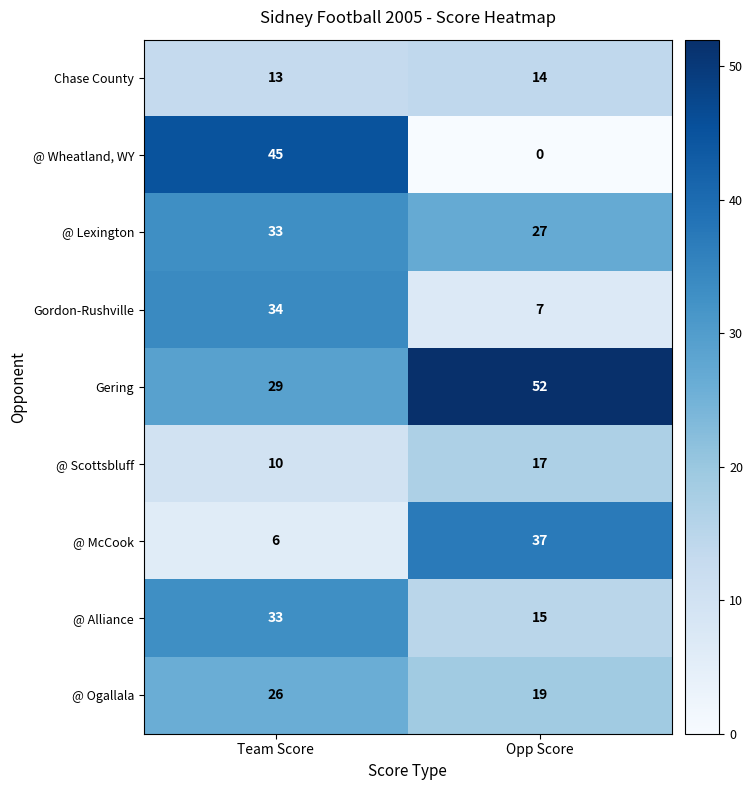

Reading left to right, what are all the values shown in this chart?

Chase County: Team Score=13	Opp Score=14
@ Wheatland, WY: Team Score=45	Opp Score=0
@ Lexington: Team Score=33	Opp Score=27
Gordon-Rushville: Team Score=34	Opp Score=7
Gering: Team Score=29	Opp Score=52
@ Scottsbluff: Team Score=10	Opp Score=17
@ McCook: Team Score=6	Opp Score=37
@ Alliance: Team Score=33	Opp Score=15
@ Ogallala: Team Score=26	Opp Score=19